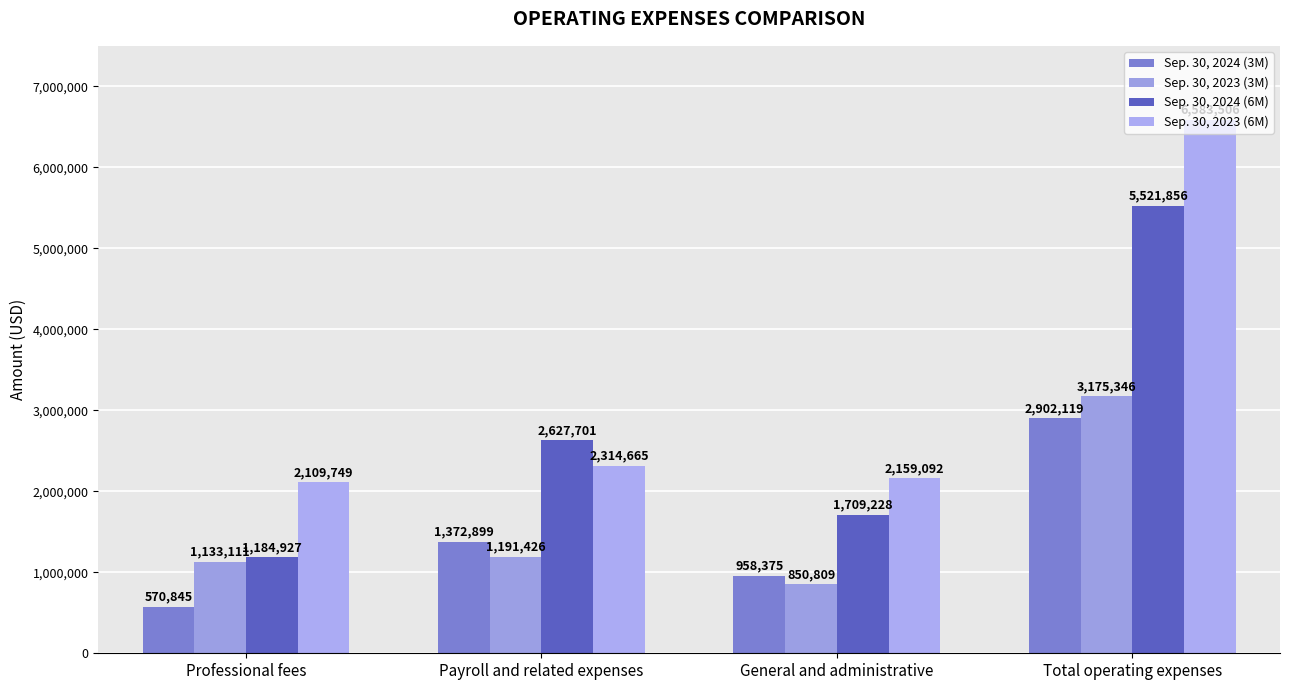

Reading left to right, list all the values displayed in this chart.

Sep. 30, 2024 (3M): Professional fees=570845	Payroll and related expenses=1372899	General and administrative=958375	Total operating expenses=2902119
Sep. 30, 2023 (3M): Professional fees=1133111	Payroll and related expenses=1191426	General and administrative=850809	Total operating expenses=3175346
Sep. 30, 2024 (6M): Professional fees=1184927	Payroll and related expenses=2627701	General and administrative=1709228	Total operating expenses=5521856
Sep. 30, 2023 (6M): Professional fees=2109749	Payroll and related expenses=2314665	General and administrative=2159092	Total operating expenses=6583506